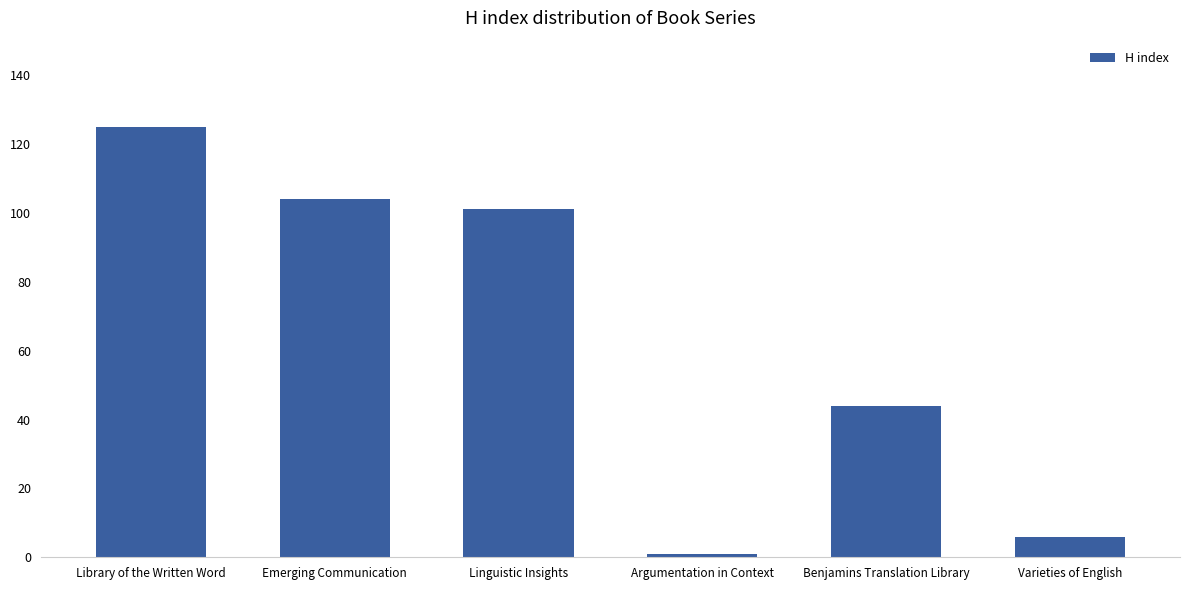

The chart shows a value of 1 at Argumentation in Context. True or false?

True